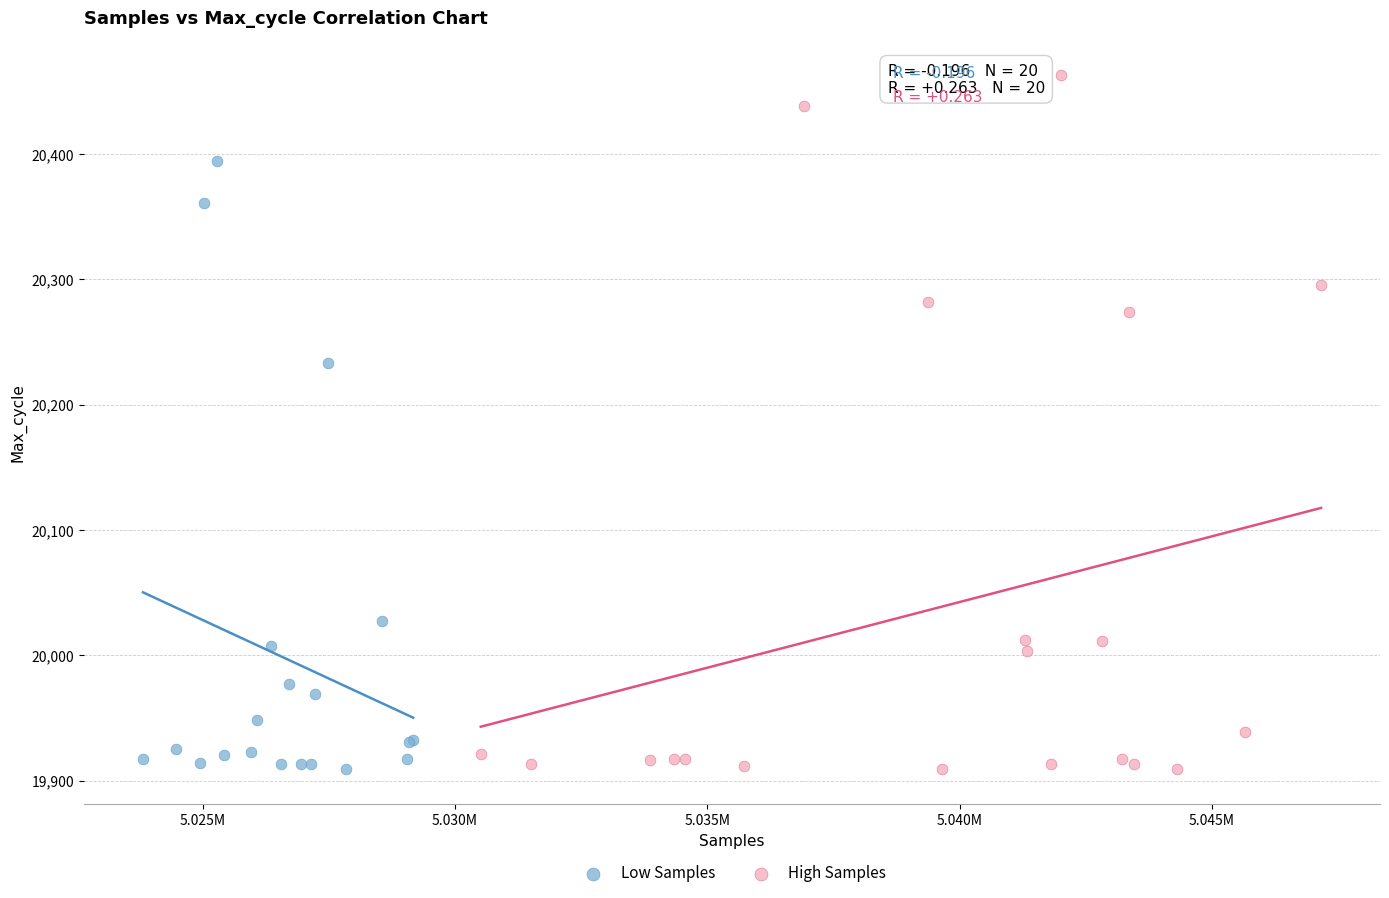

Which series reaches the maximum Y coordinate?

High Samples